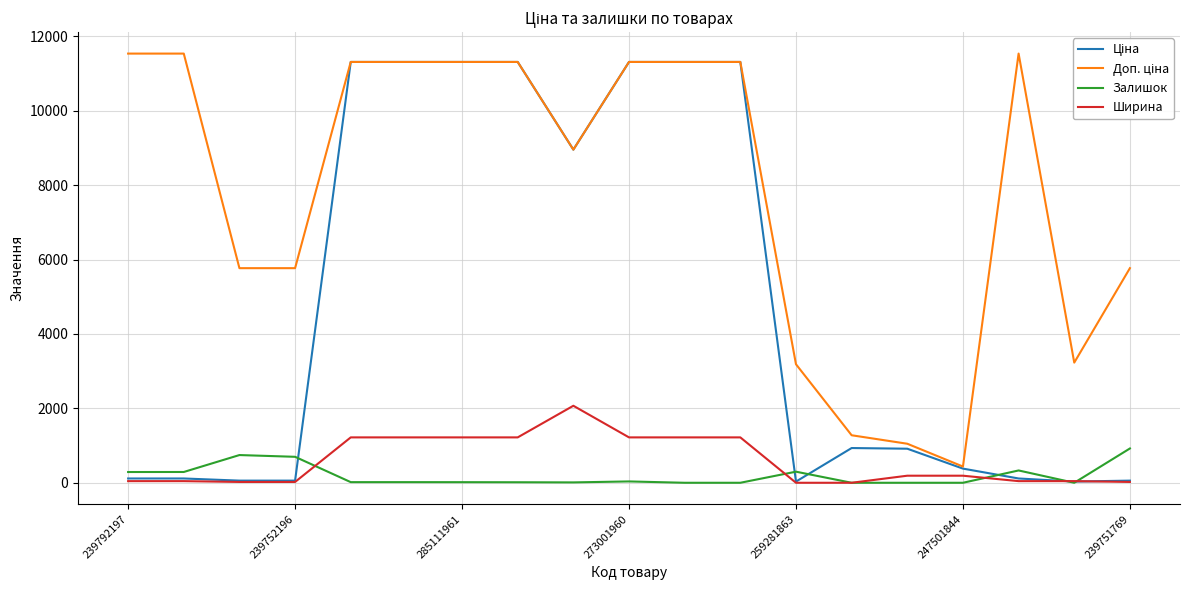

What is the maximum value shown in the chart?

11537.0